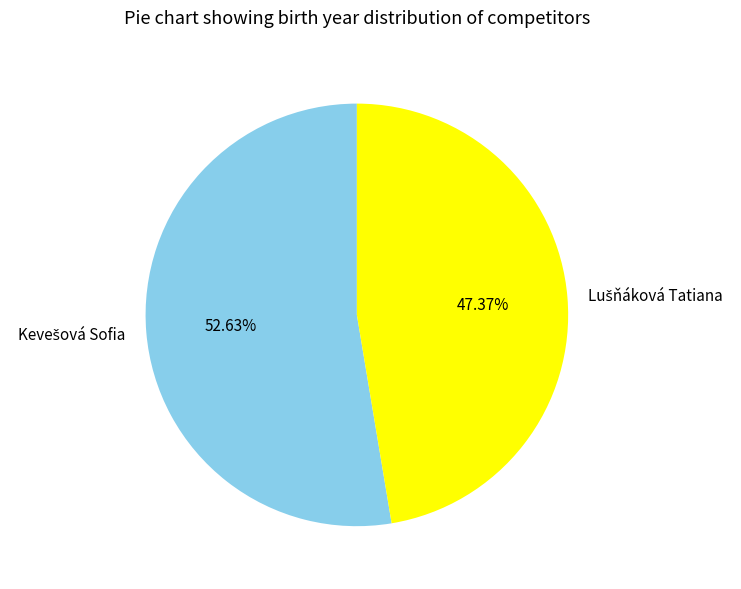

How many slices are in this pie chart?

2